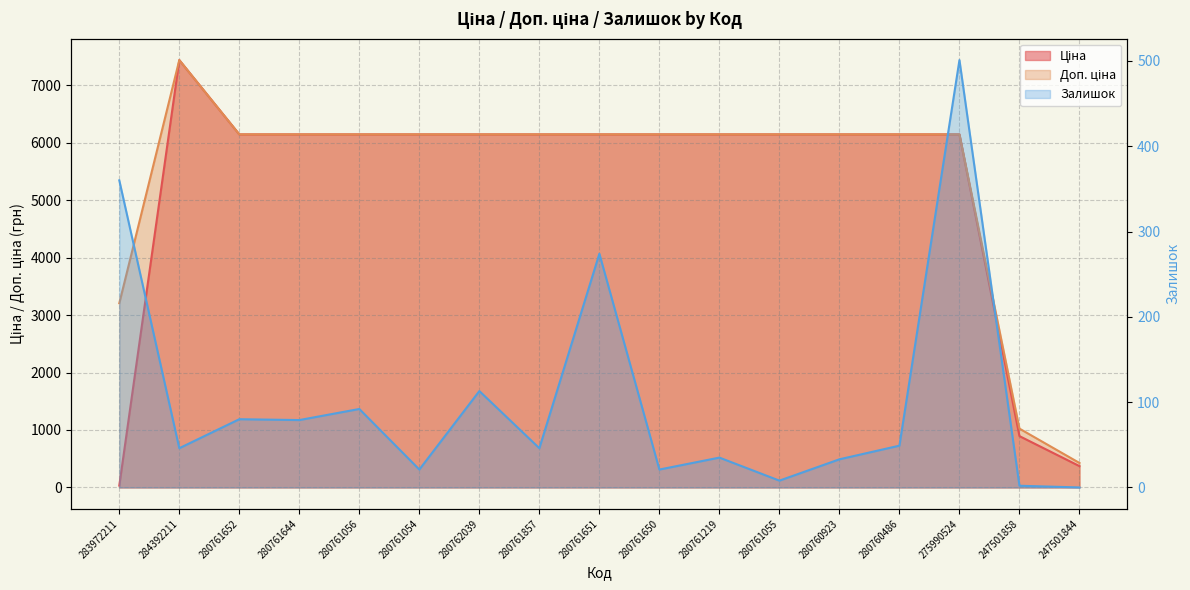

What is the average value of the Доп. ціна series?

5409.0